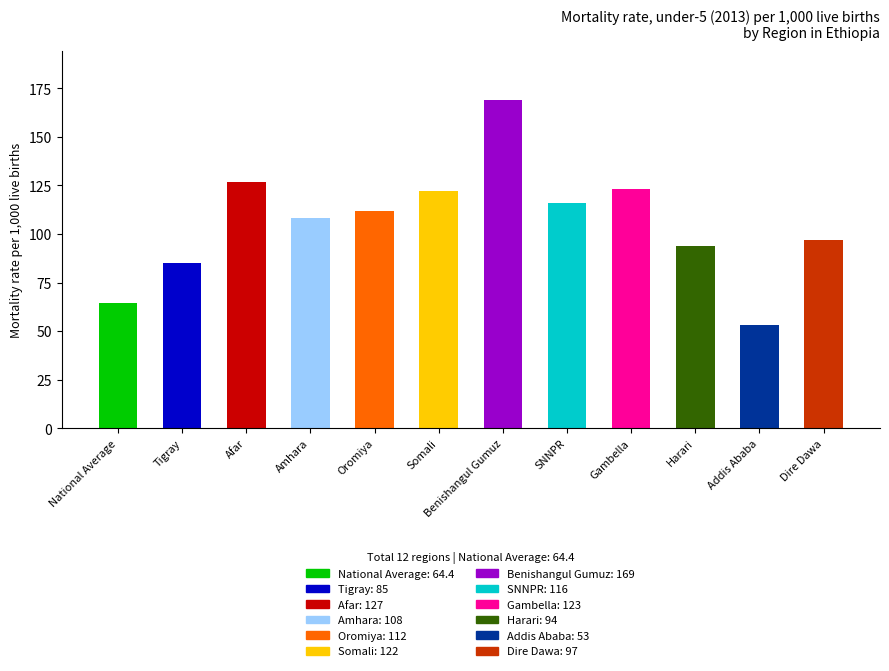

Reading left to right, list all the values displayed in this chart.

64.4	85.0	127.0	108.0	112.0	122.0	169.0	116.0	123.0	94.0	53.0	97.0